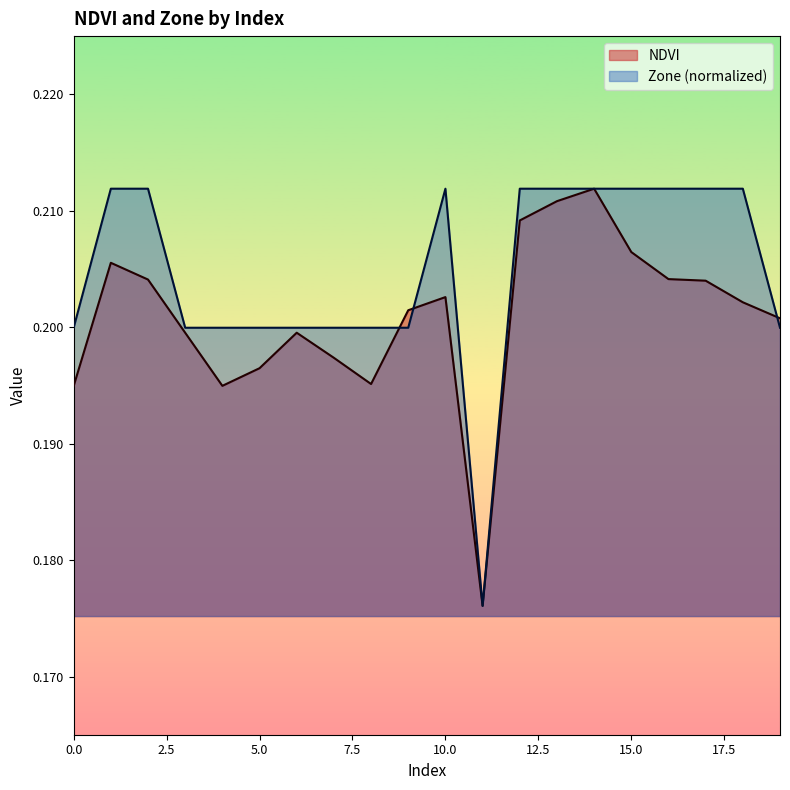

Between which two adjacent categories do Zone and NDVI first intersect?

8 and 9